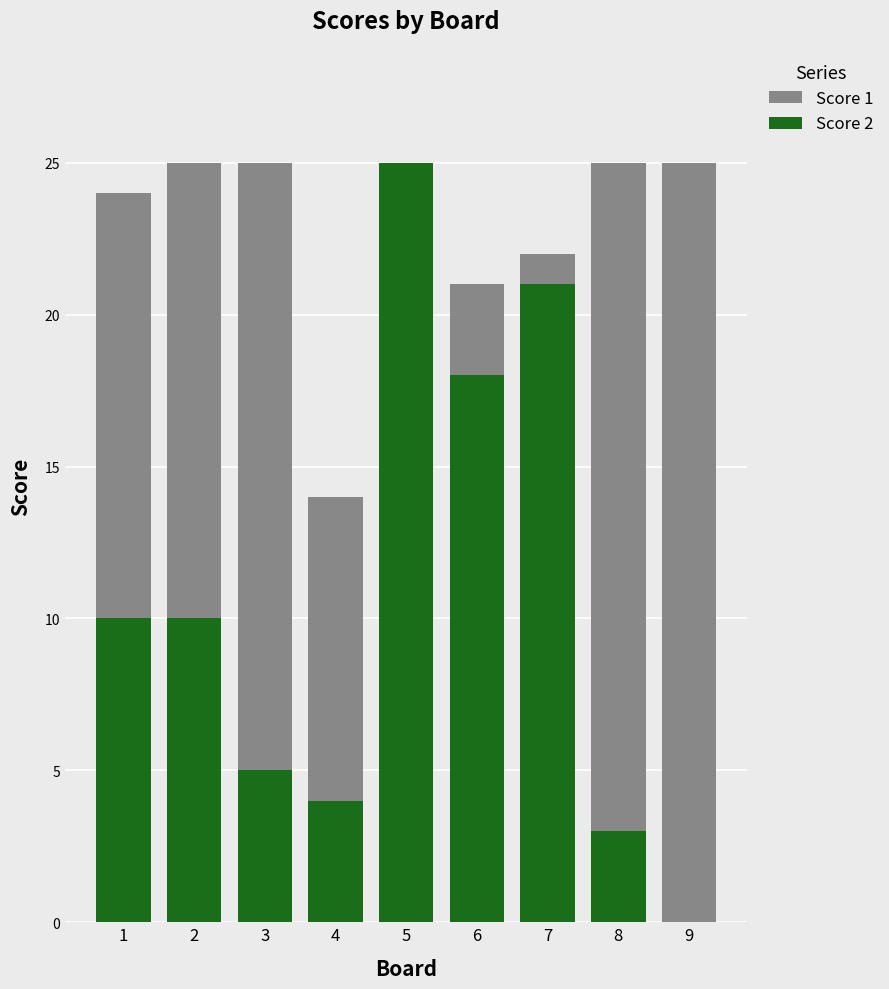

What is the sum of all Score 2 values?

96